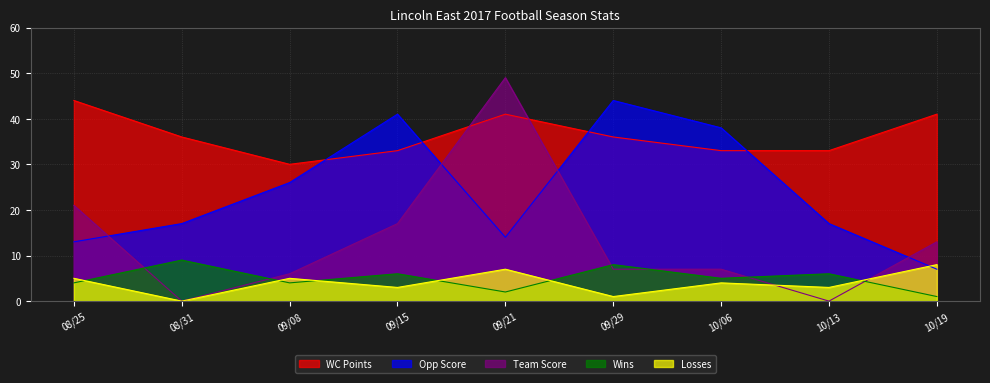

What are all the series names shown in the legend?

WC Points, Opp Score, Team Score, Wins, Losses